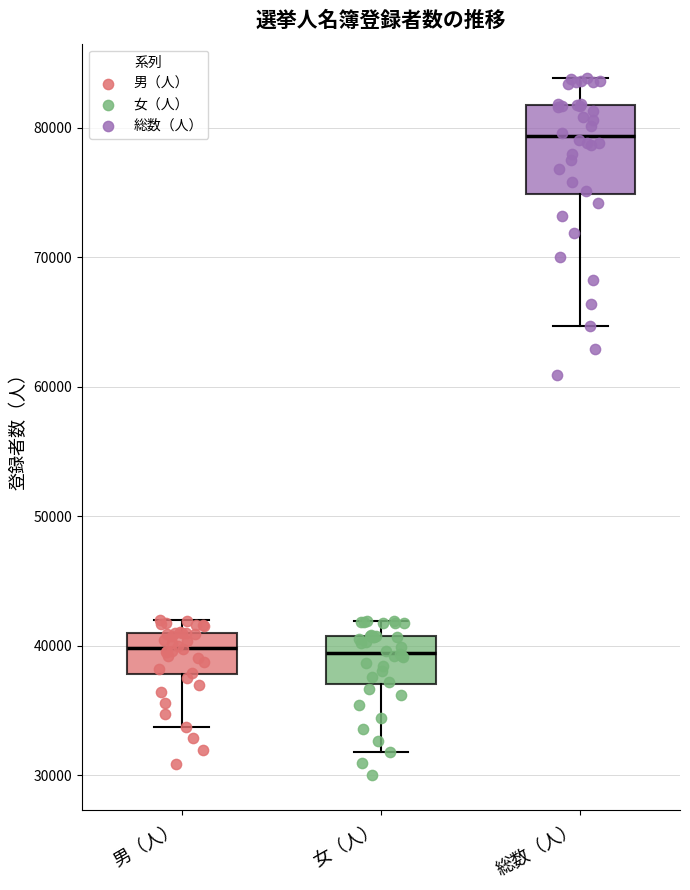

Reading left to right, transcribe this box plot: for each box, give where its median line is, the range the box spans, and where its two whiskers end, as read against the y-axis. The values are not printed on the chart, so give them approximately, as read against the axis.

男（人）: median 40000, box 38000 to 41000, whiskers 34000 to 42000
女（人）: median 39000, box 37000 to 41000, whiskers 32000 to 42000
総数（人）: median 79000, box 75000 to 82000, whiskers 65000 to 84000